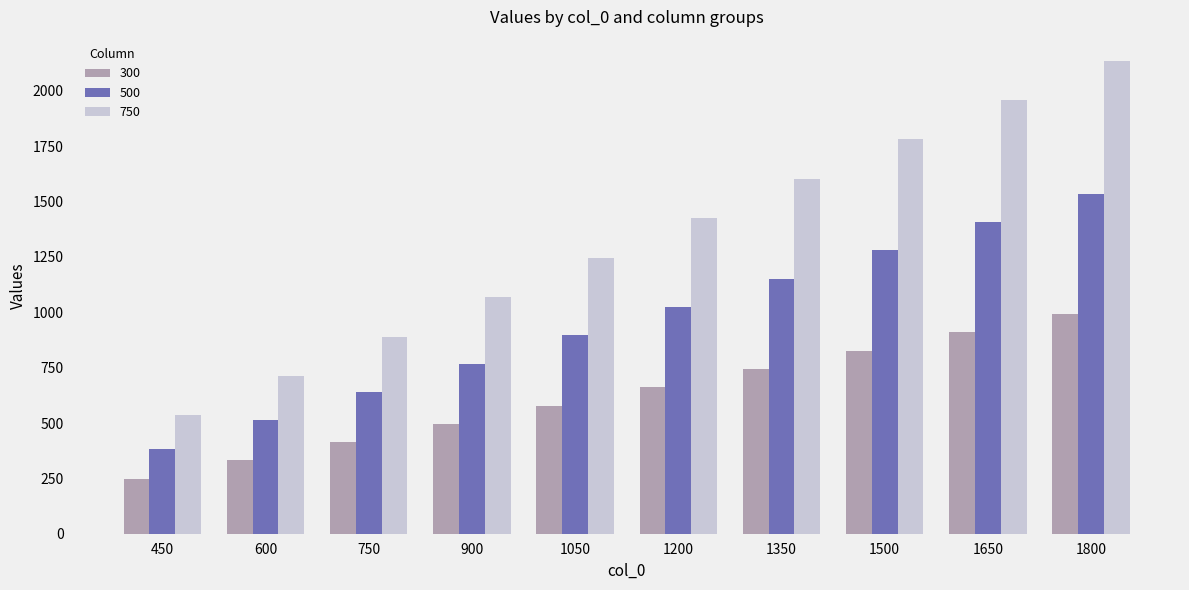

What is the total value across all series at 1350?

3498